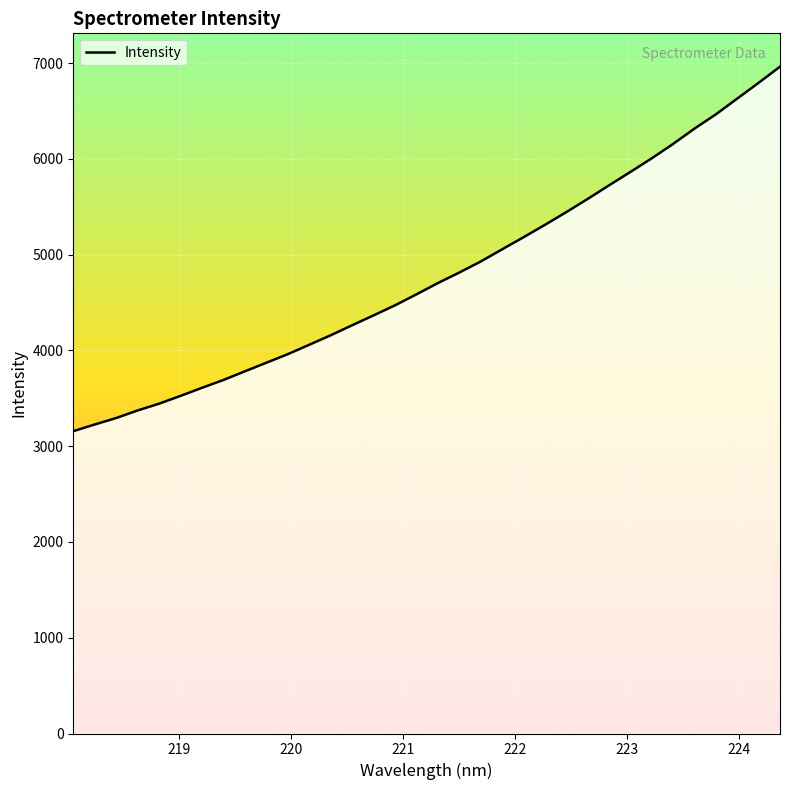

What is the difference between the maximum and minimum values?

3805.7